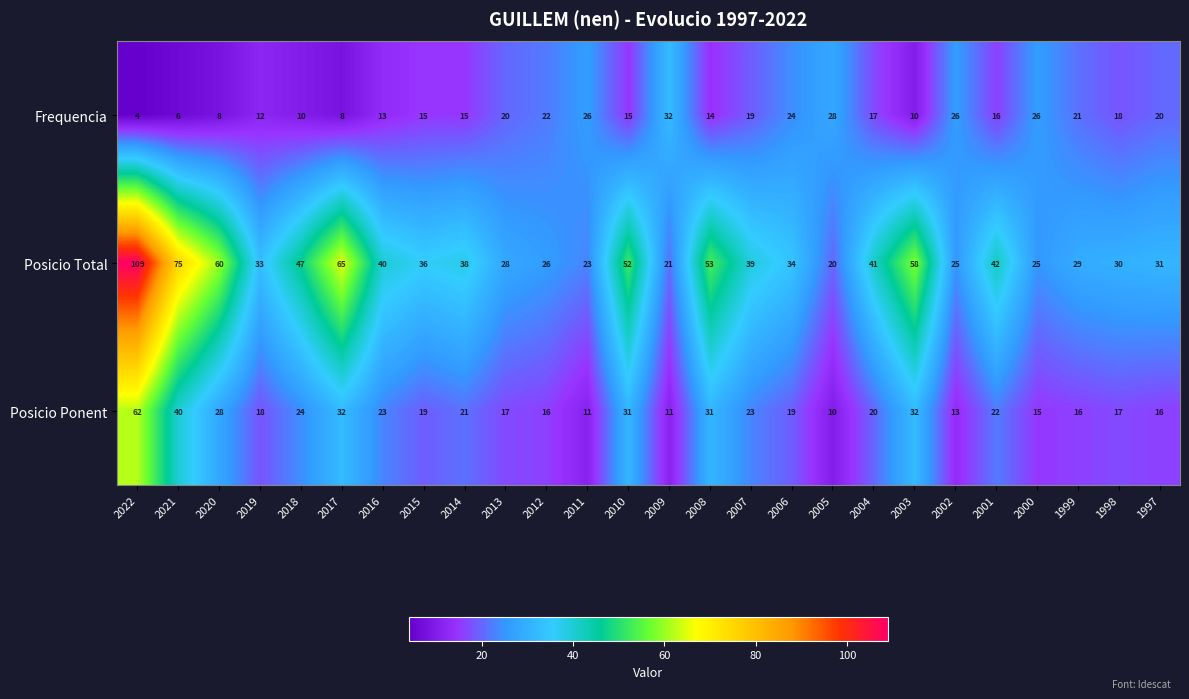

What is the minimum value shown in the chart?

4